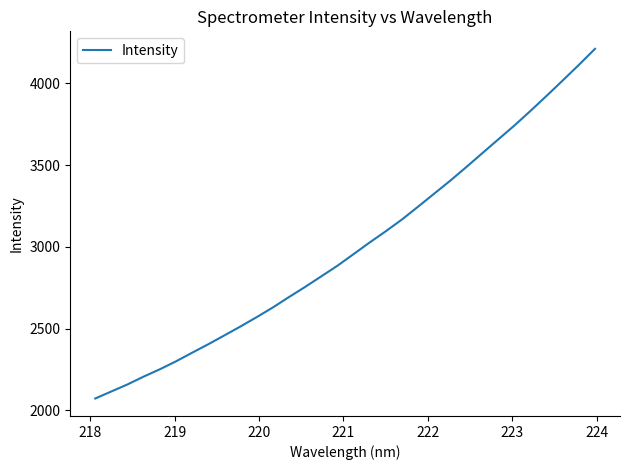

What is the greatest value displayed?

4212.2